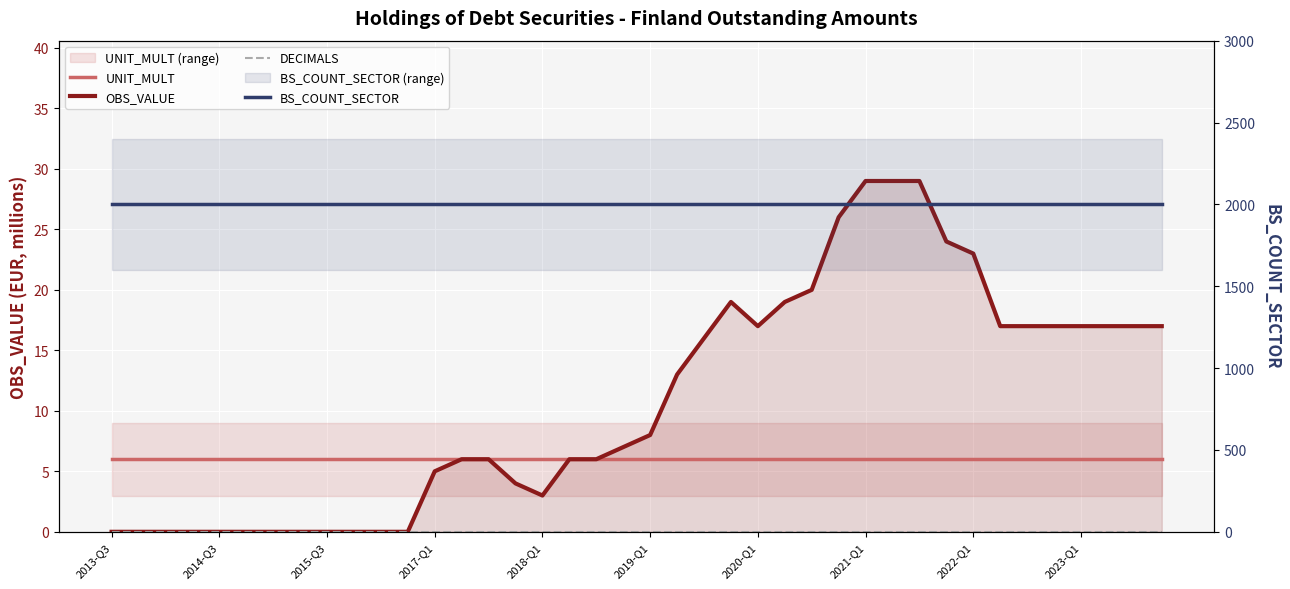

At how many categories does at least one series exceed 1200?

40